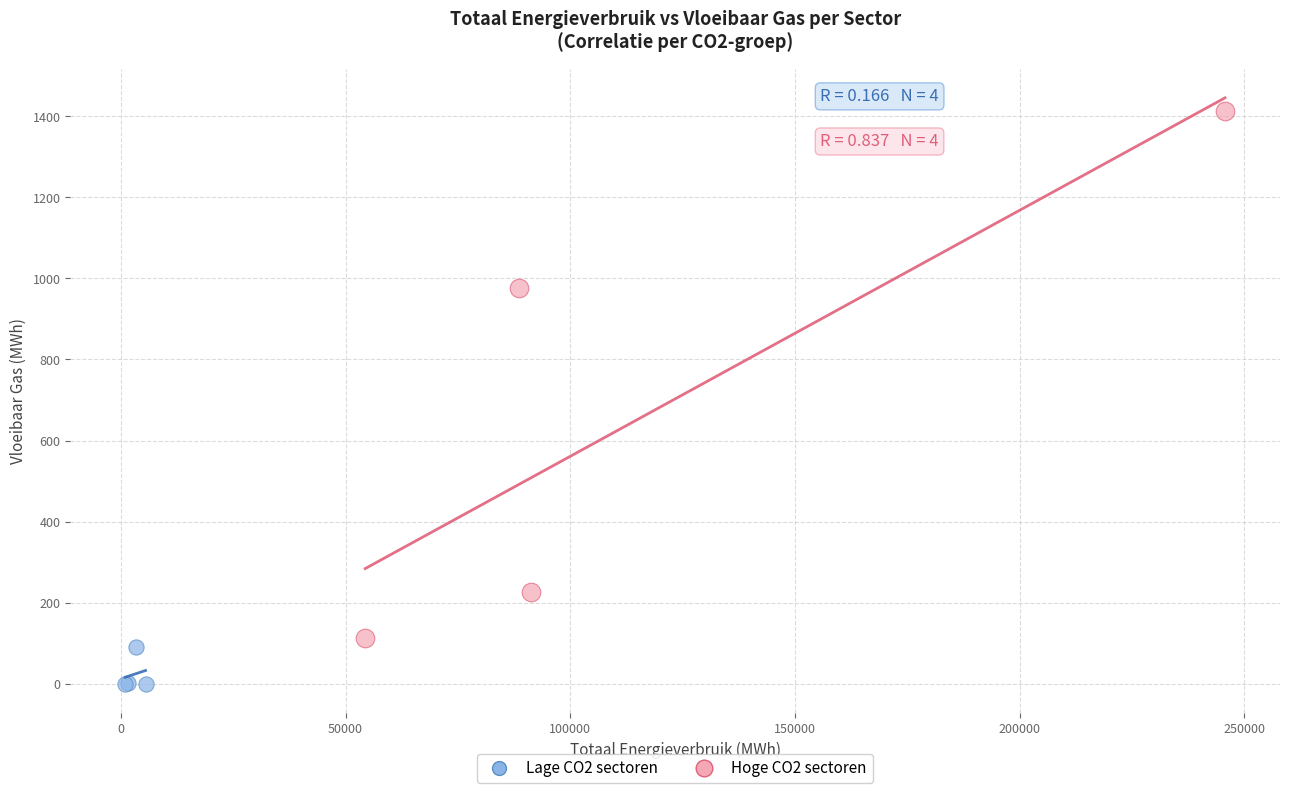

Which series reaches the minimum Y coordinate?

Lage CO2 sectoren